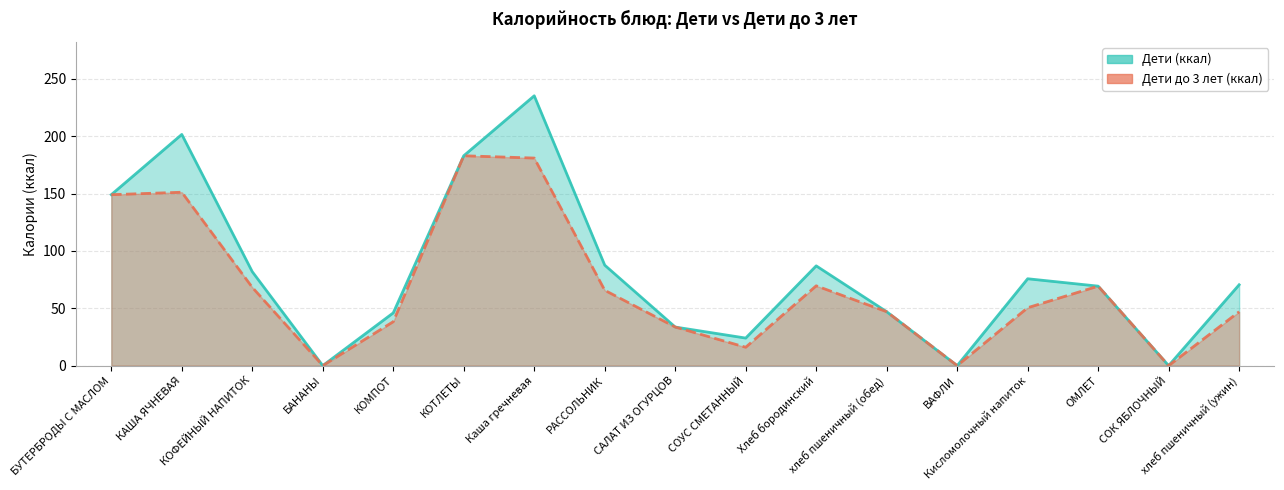

What is the maximum value shown in the chart?

235.3